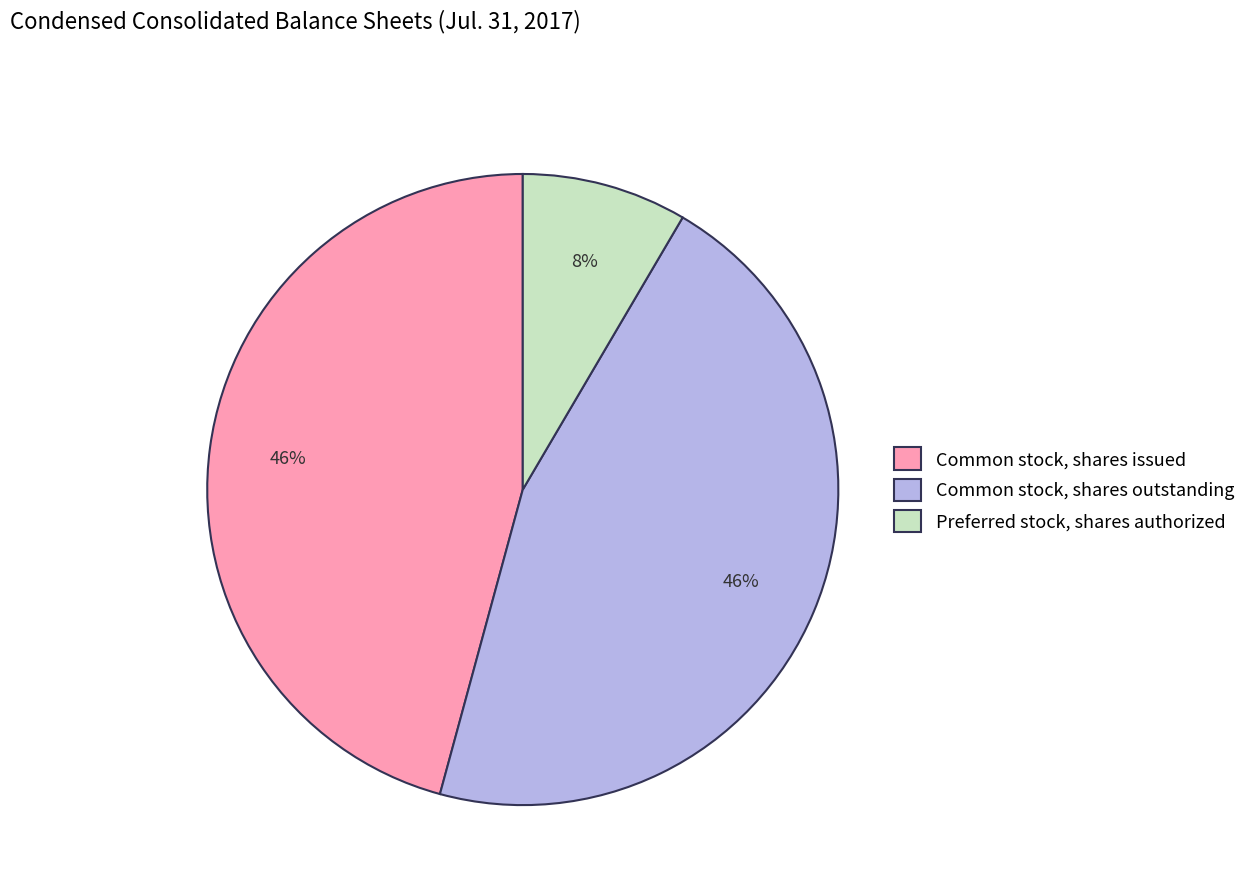

The Preferred stock, shares authorized slice represents 8% of the pie. True or false?

True